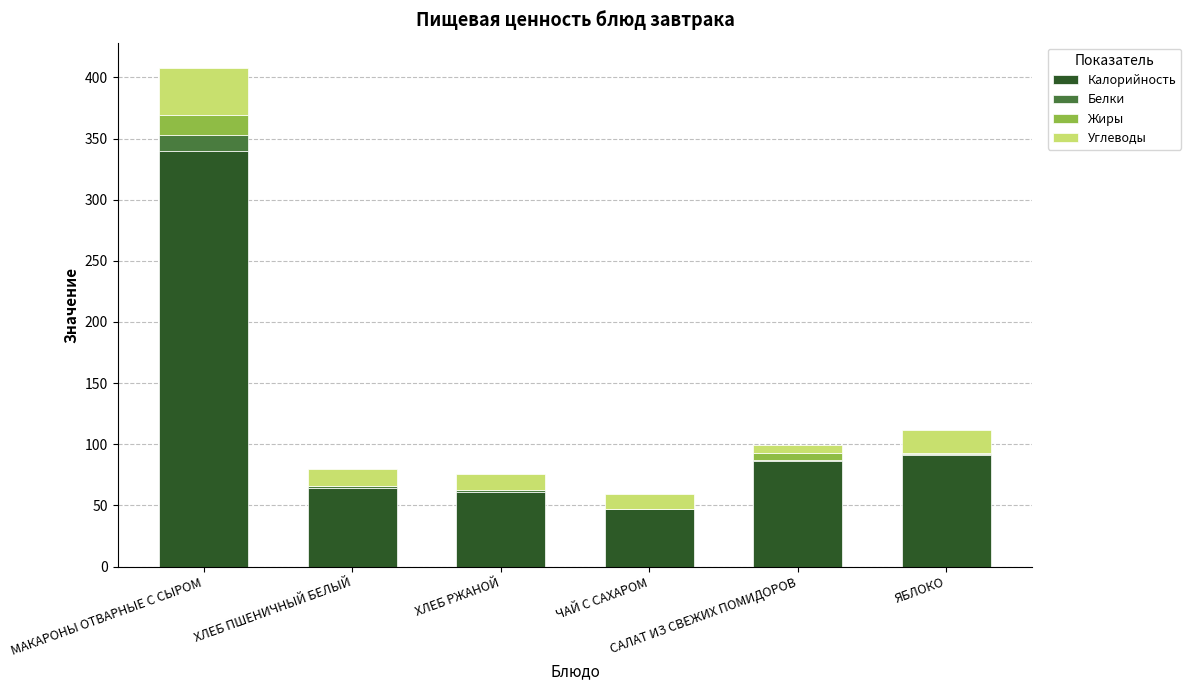

What is the highest value of the Калорийность series?

340